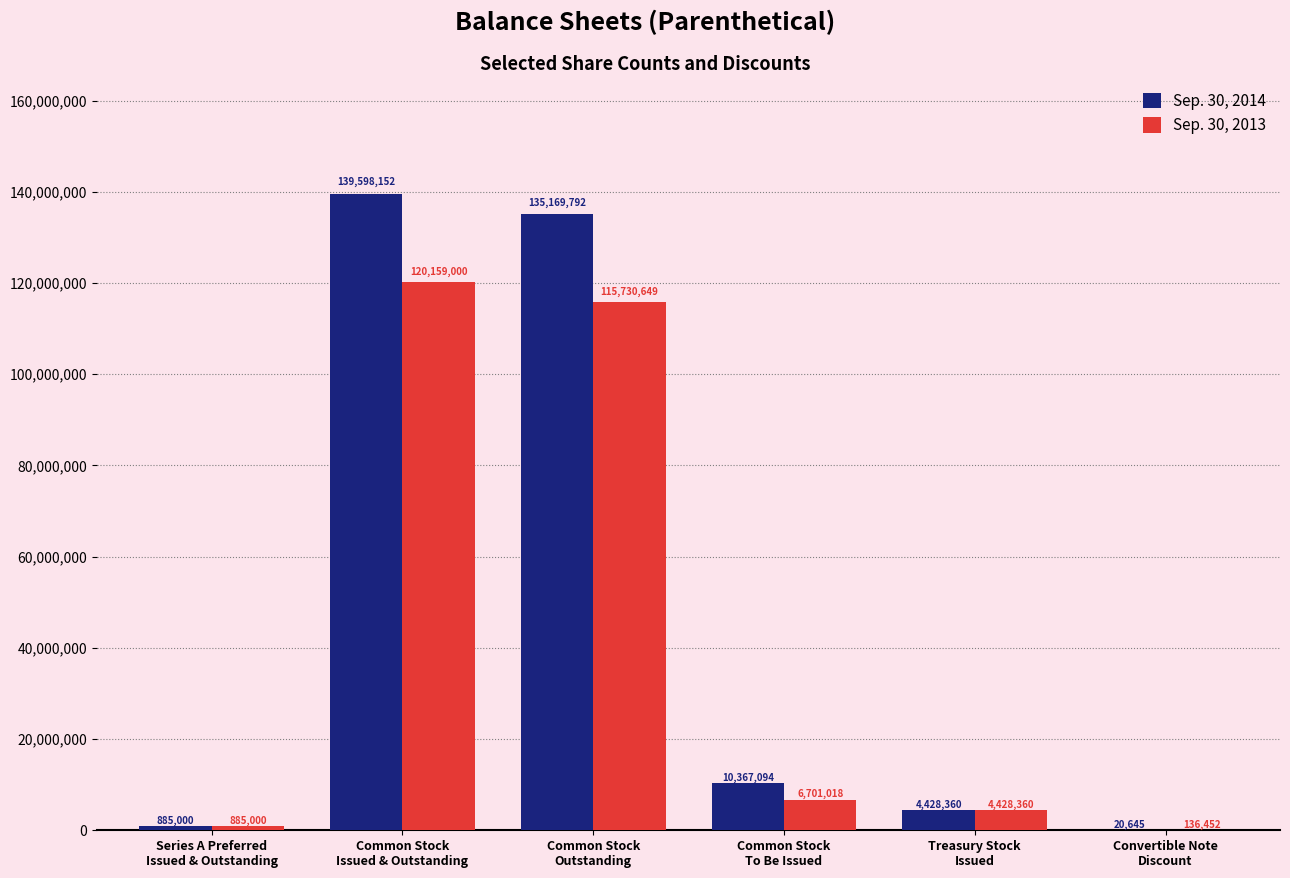

The value of Sep. 30, 2014 at Common Stock
To Be Issued is 3603217. True or false?

False